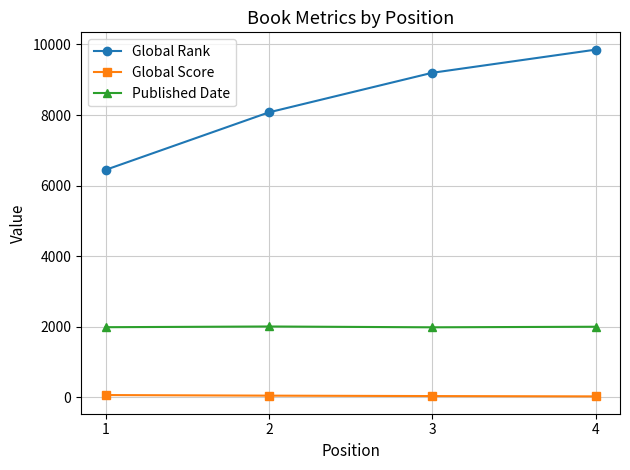

True or false: Published Date and Global Rank intersect in this chart.

False